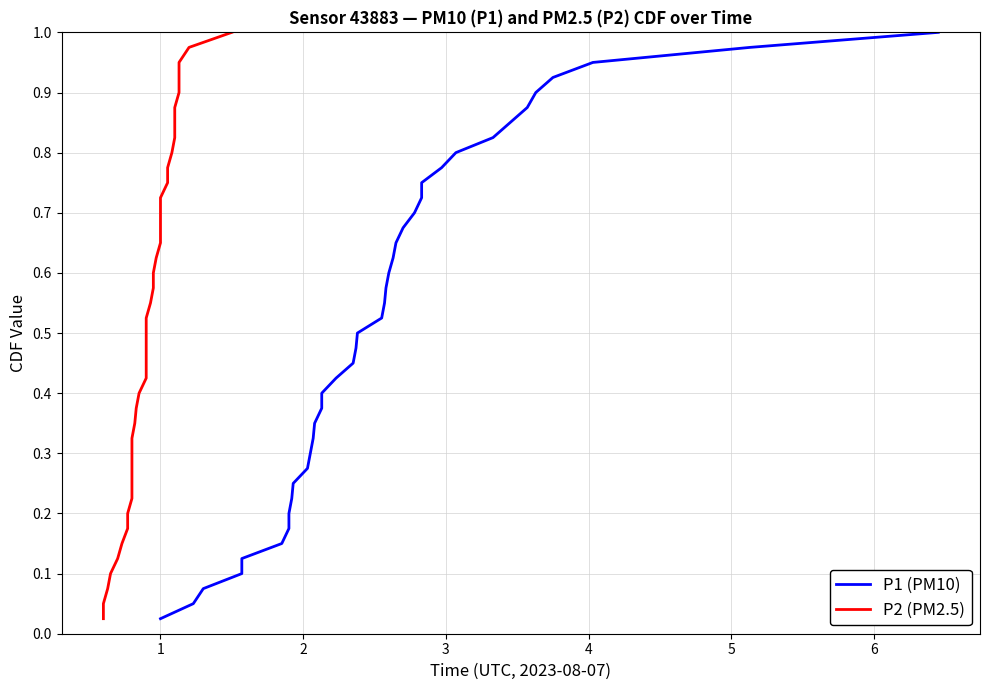

True or false: P2 (PM2.5) and P1 (PM10) cross at least once.

False